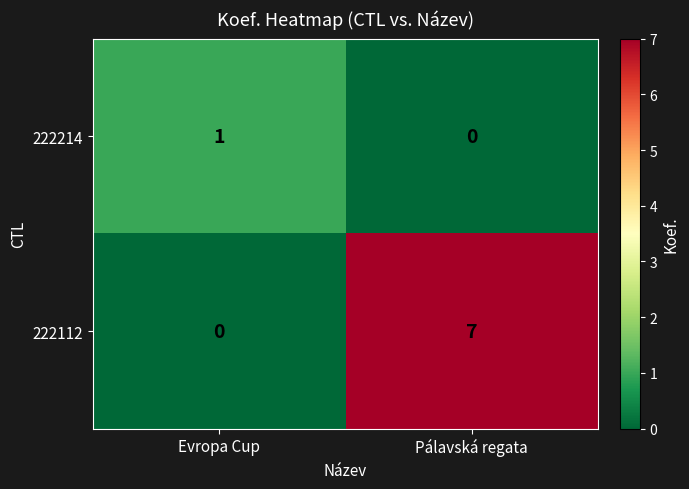

True or false: 222112 has a value of 7 at Pálavská regata.

True